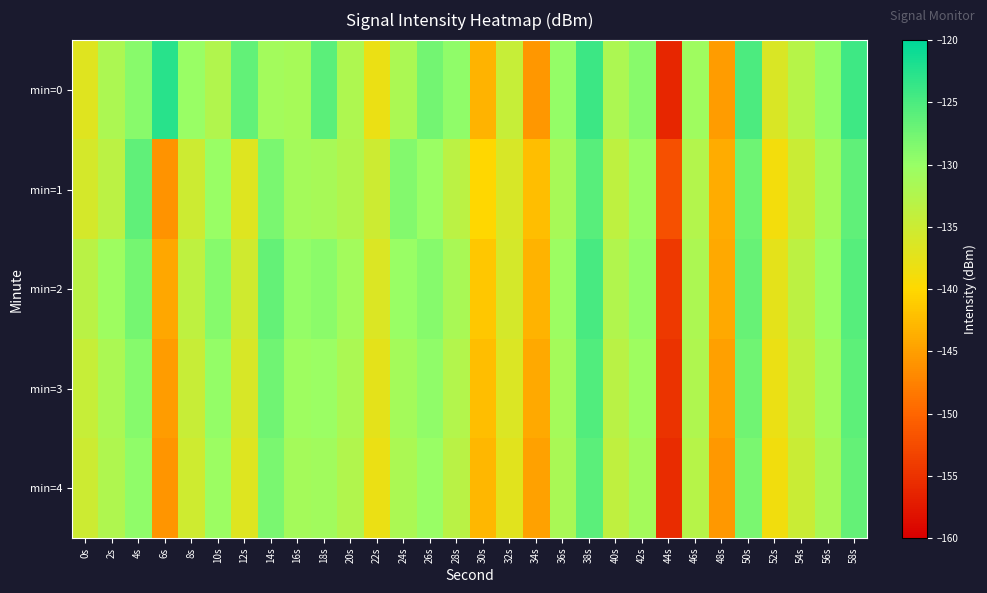

What is the total value across all series at 22s?

-685.0